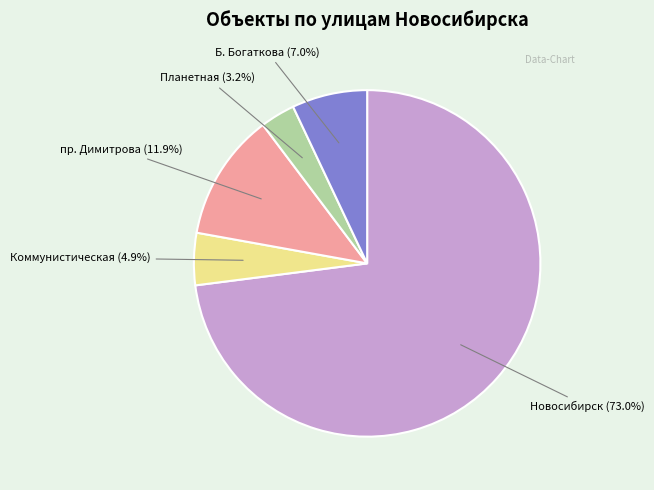

Rank the categories by value from lowest to highest.

Планетная, Коммунистическая, Б. Богаткова, пр. Димитрова, Новосибирск